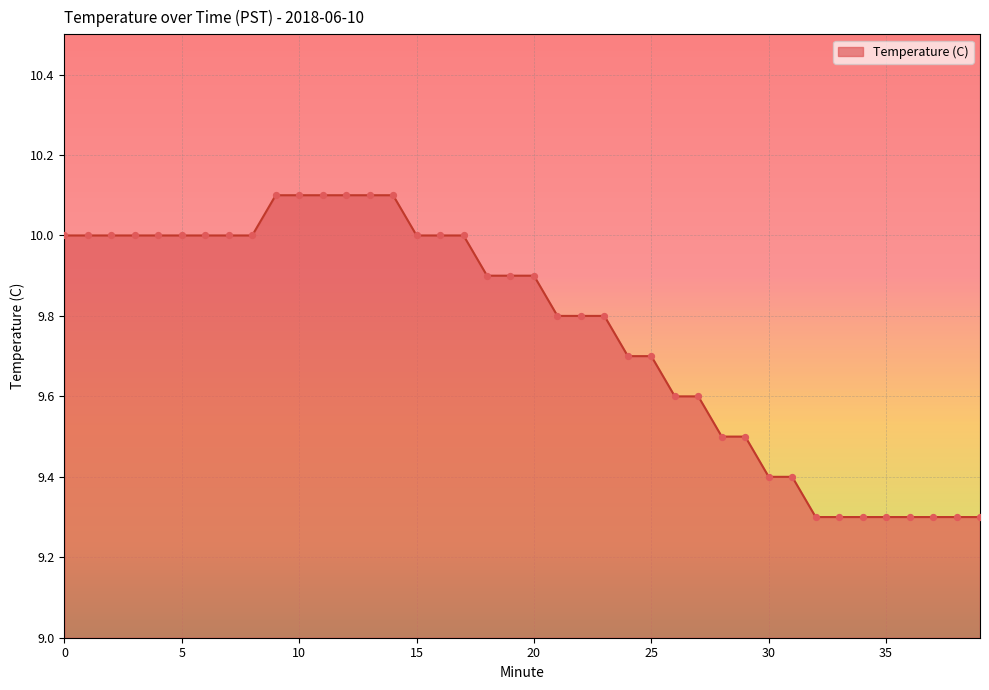

What is the difference between the maximum and minimum values?

0.8